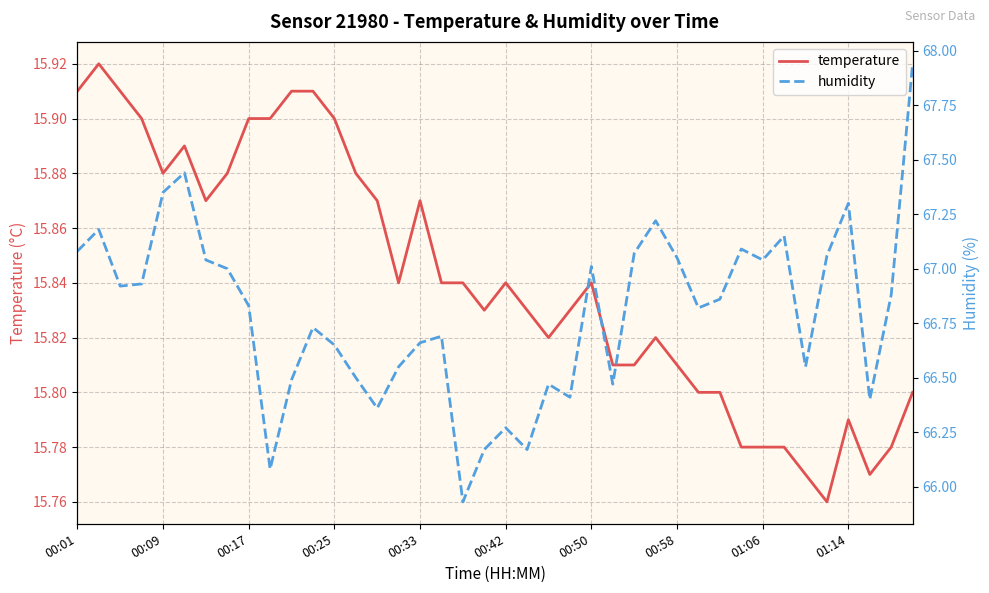

How many temperature values are between 15 and 16?

40